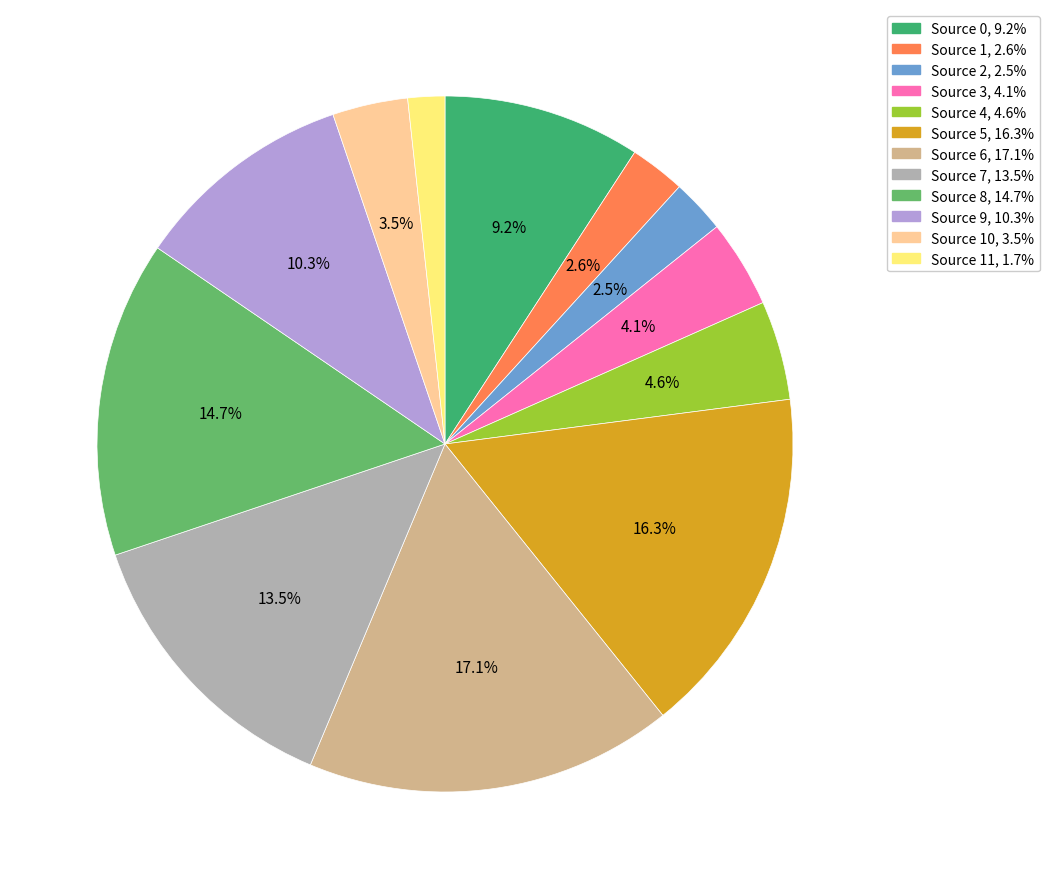

Is there any slice that represents more than half of the pie?

No